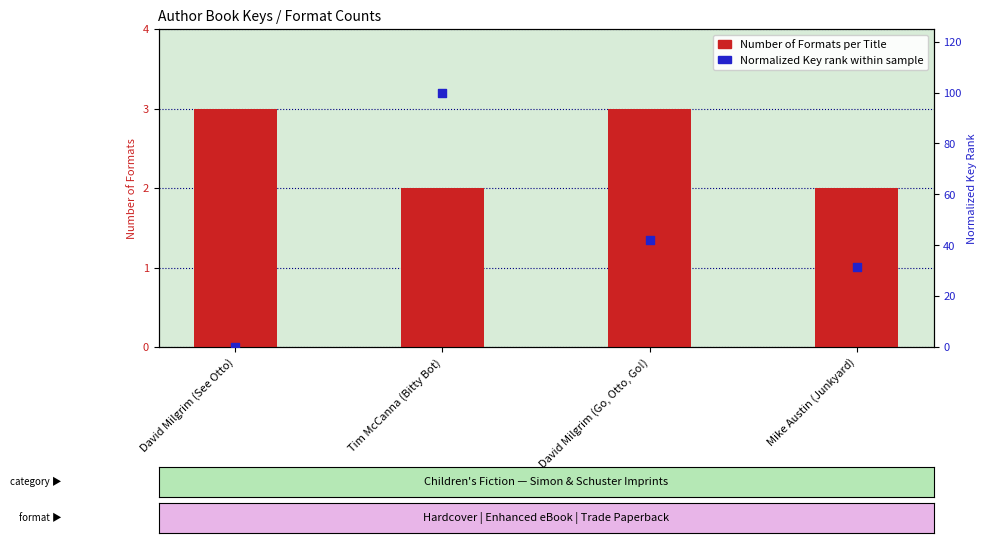

Which series contains the highest Y value?

Normalized Key (rank within sample)